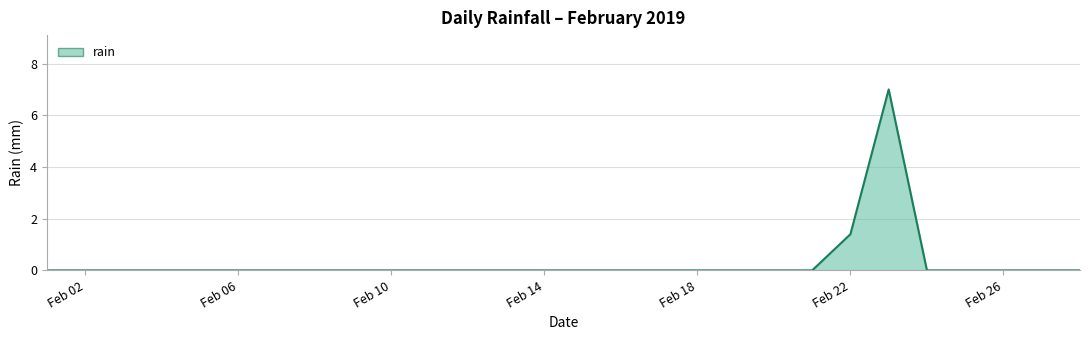

What is the greatest value displayed?

7.0